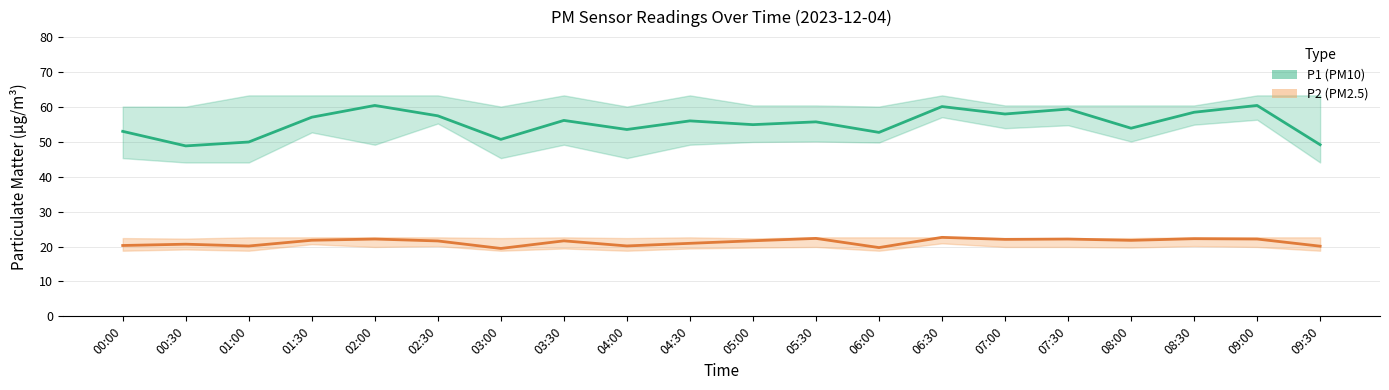

How many data points in P2 (PM2.5) are less than 21?

8